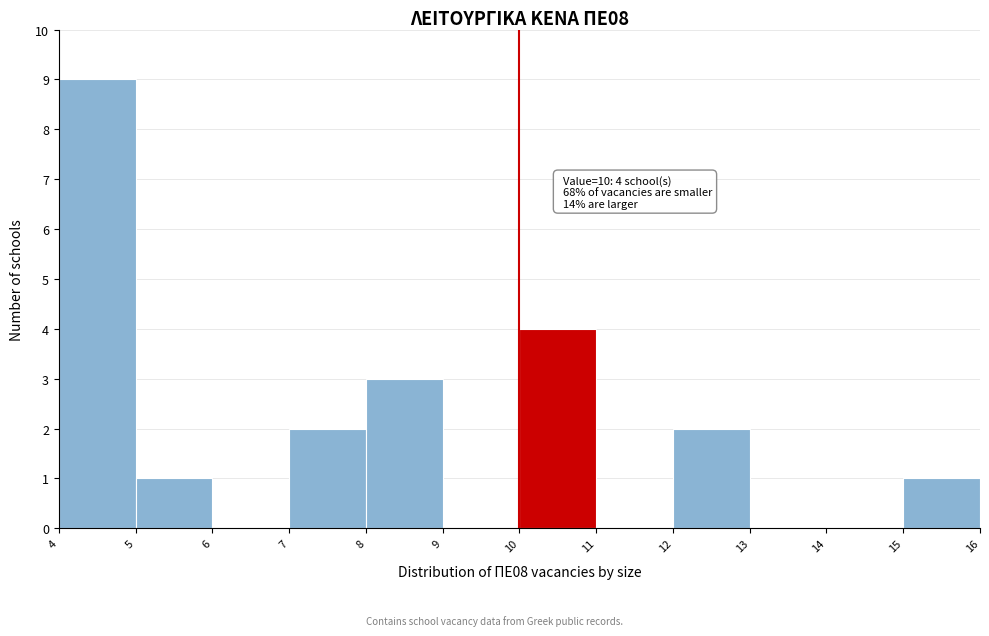

Over which range of the x-axis is the bar tallest?

4 to 5